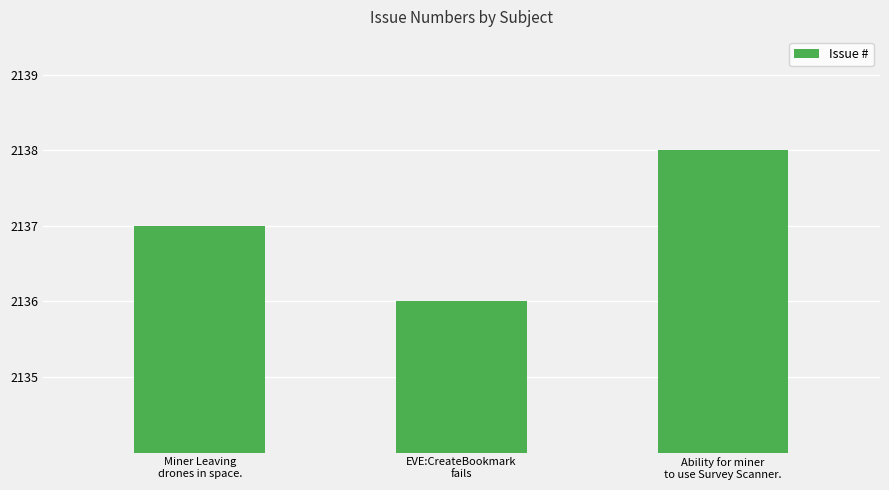

Reading right to left, list all the values displayed in this chart.

2138	2136	2137